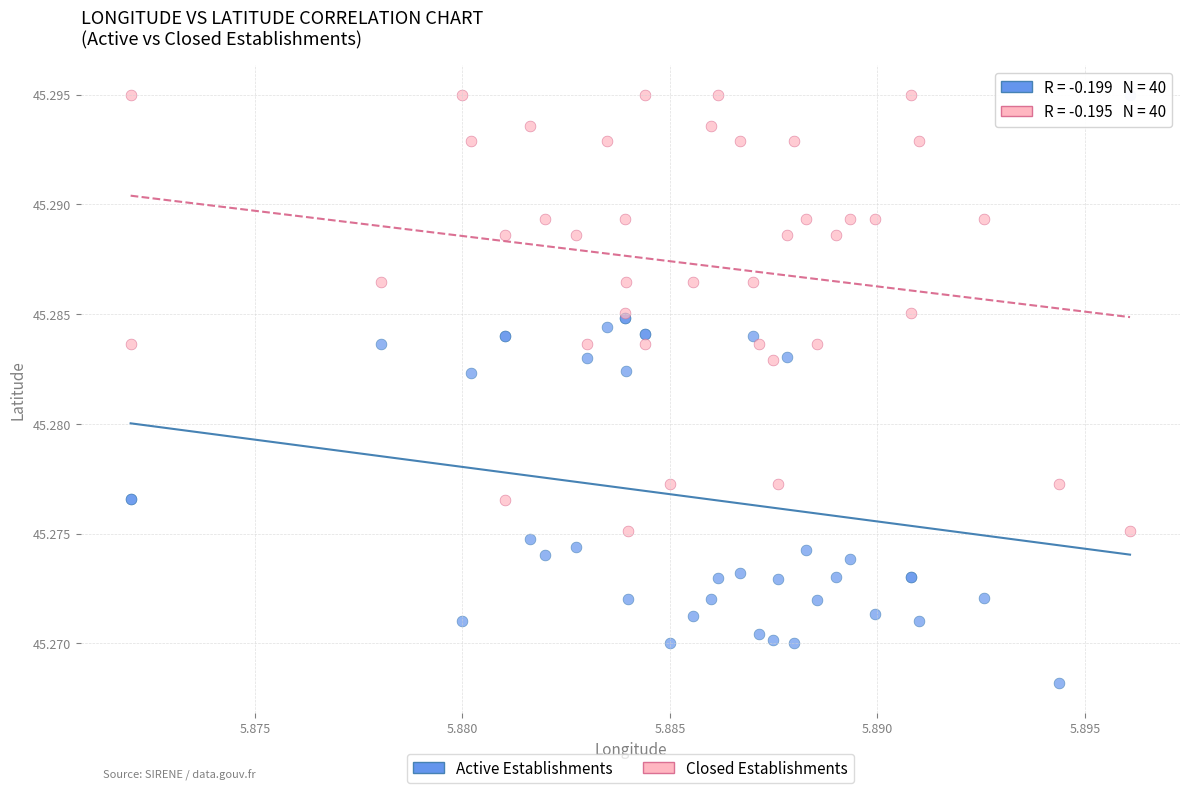

Which series contains the lowest Y value?

Active Establishments